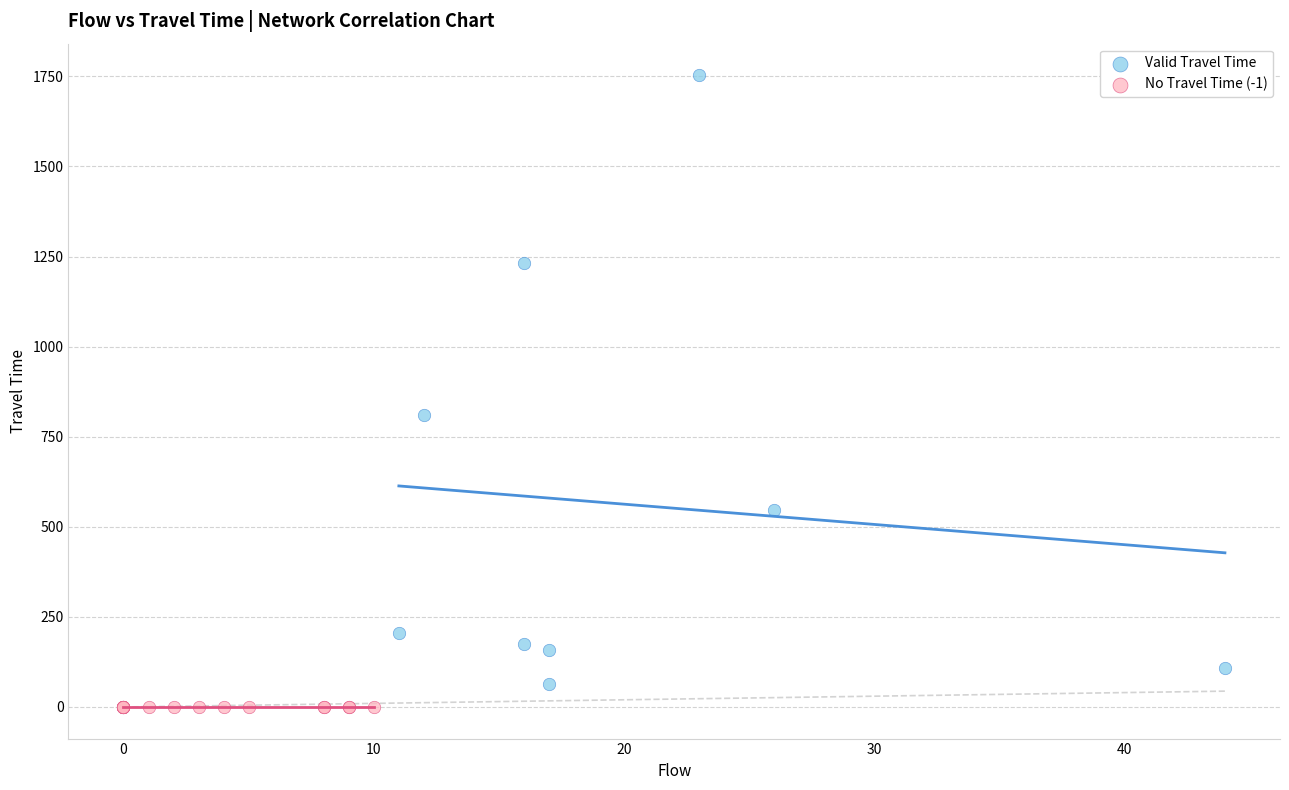

Which series contains the highest Y value?

Valid Travel Time